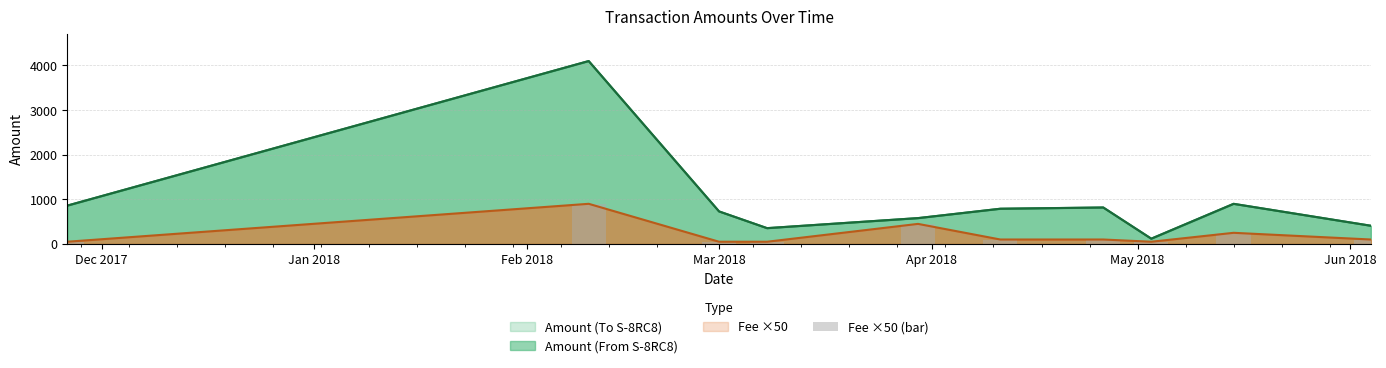

What is the label of the 9th bar from the right?

Jan 2018